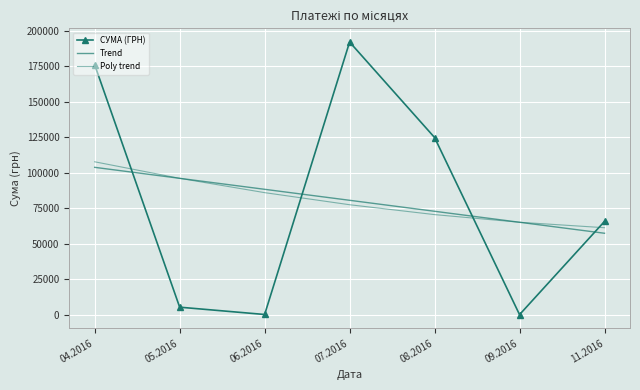

True or false: СУМА (ГРН) and Poly trend intersect in this chart.

True